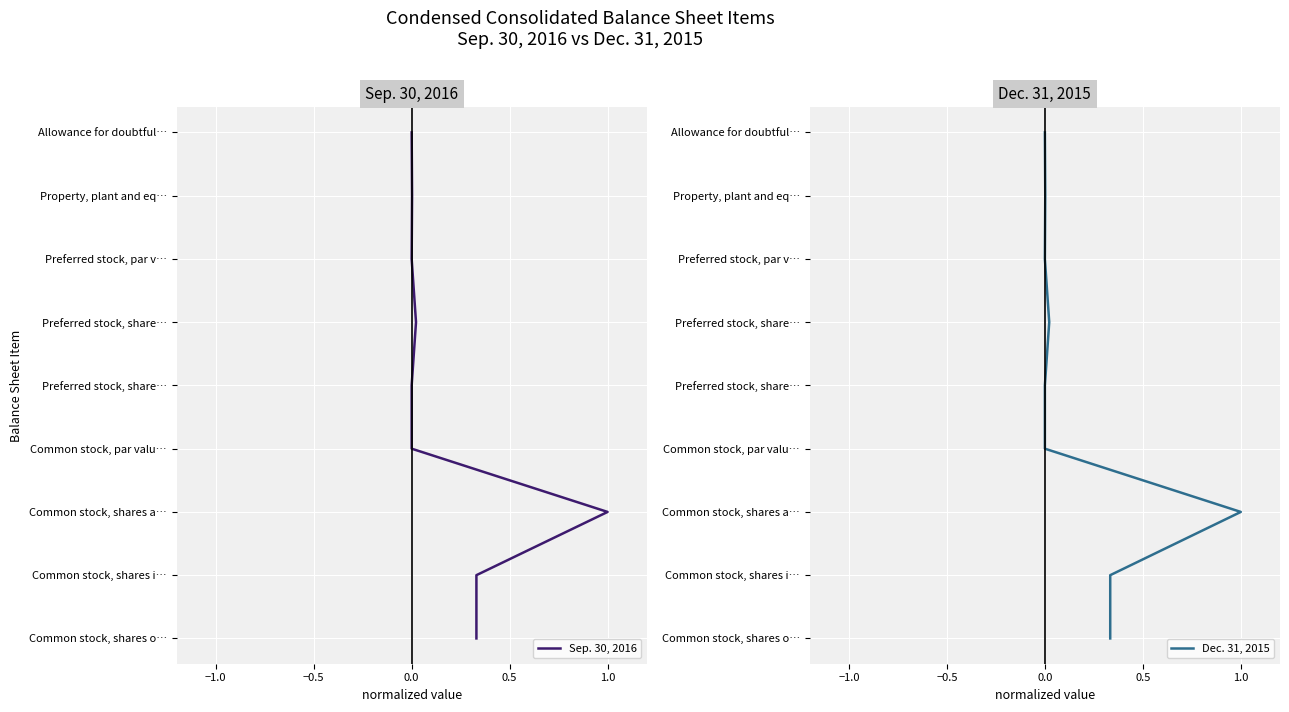

What are all the series names shown in the legend?

Sep. 30, 2016, Dec. 31, 2015